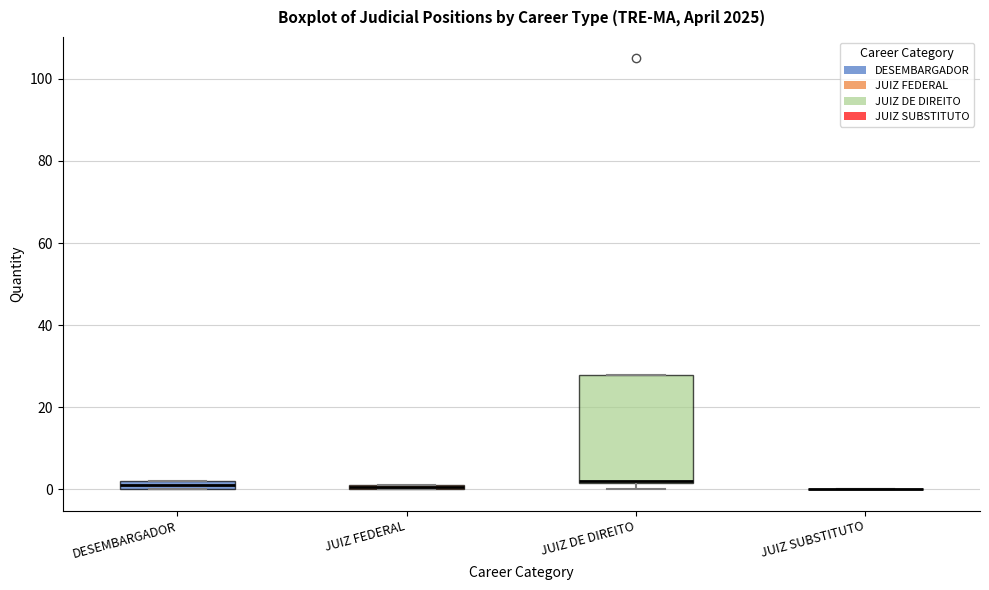

Where is the lower edge of the box for DESEMBARGADOR on the y-axis? The values are not printed on the chart, so give them approximately, as read against the axis.

0